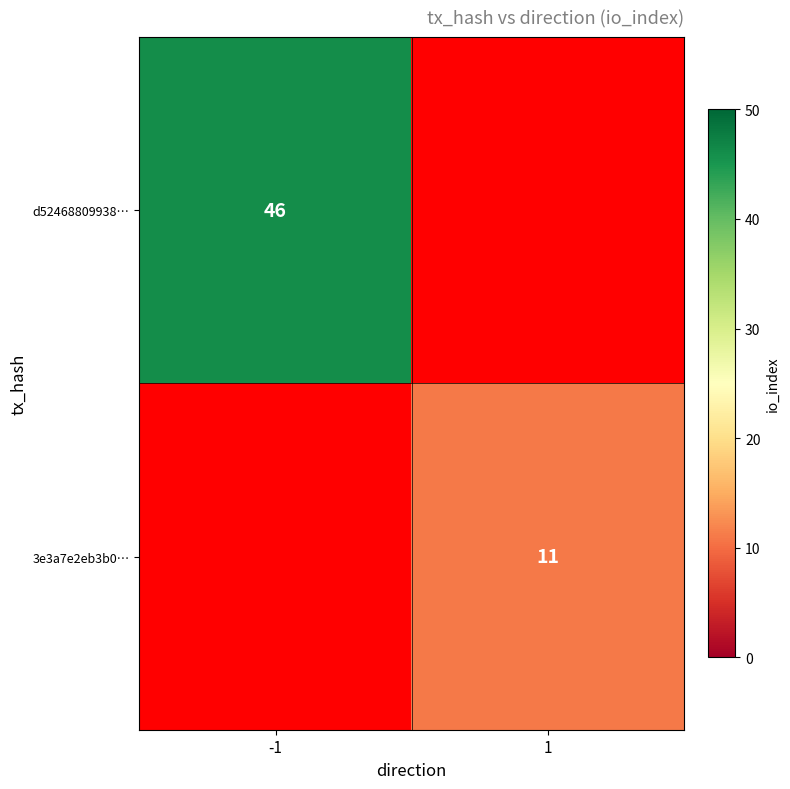

The value of d52468809938… at -1 is 17. True or false?

False